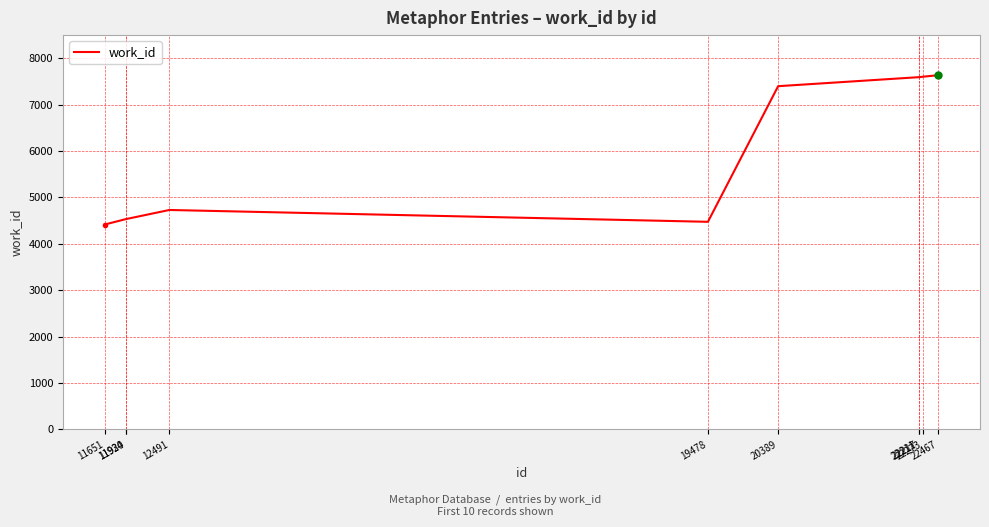

The value at 22211 is 11451. True or false?

False